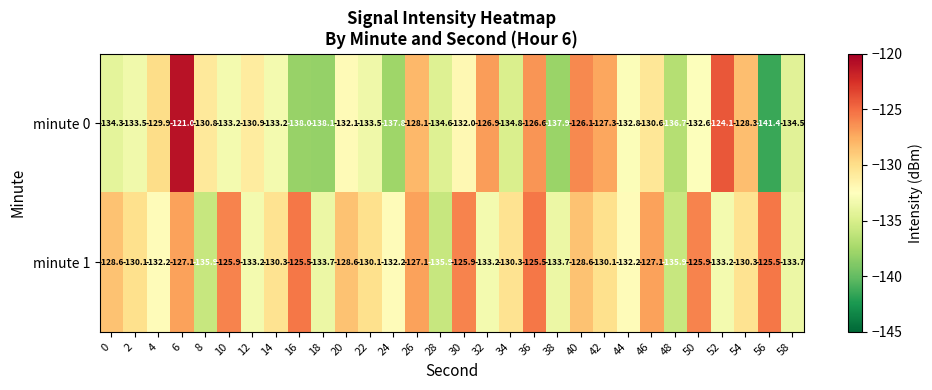

What is the smallest value displayed?

-141.4